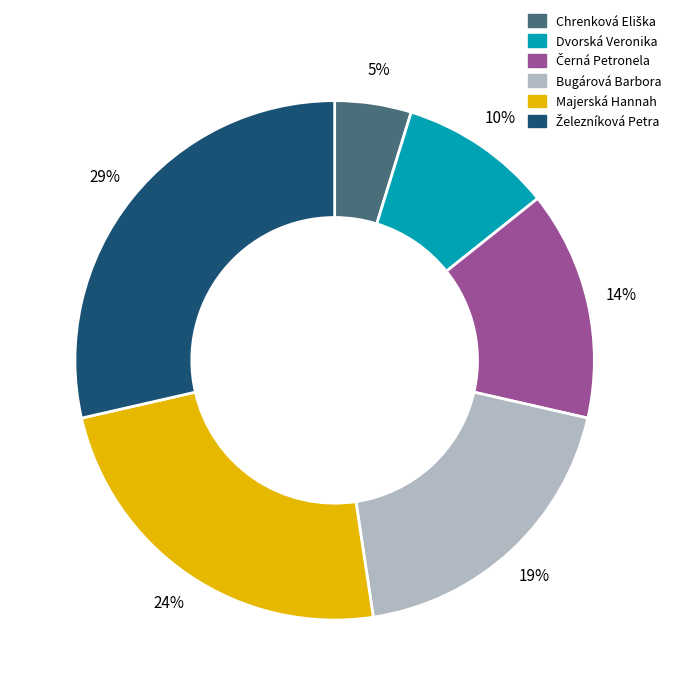

Does any single category account for the majority?

No